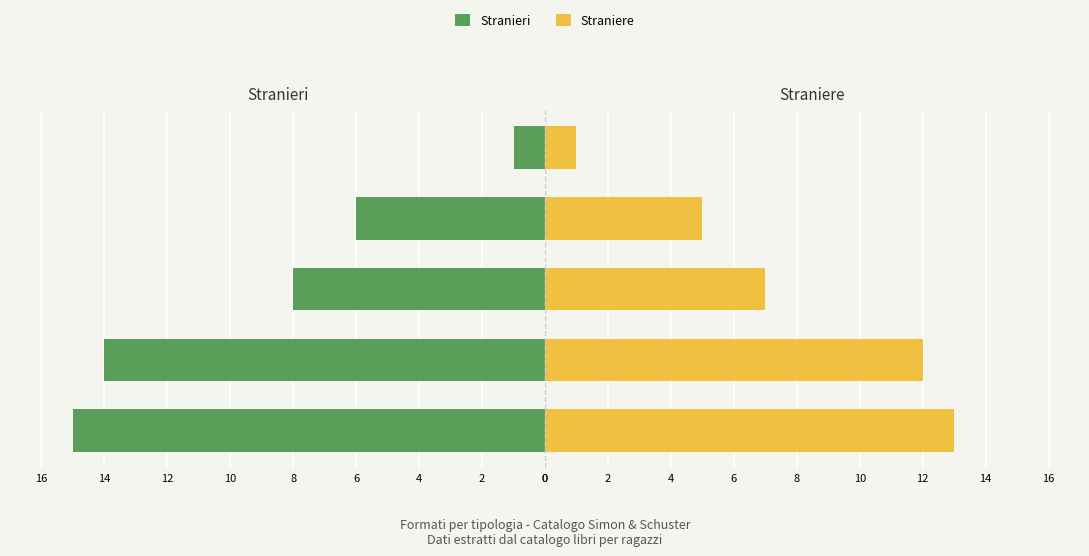

Is the value of Straniere at 0 greater than the value of Stranieri at 8?

Yes